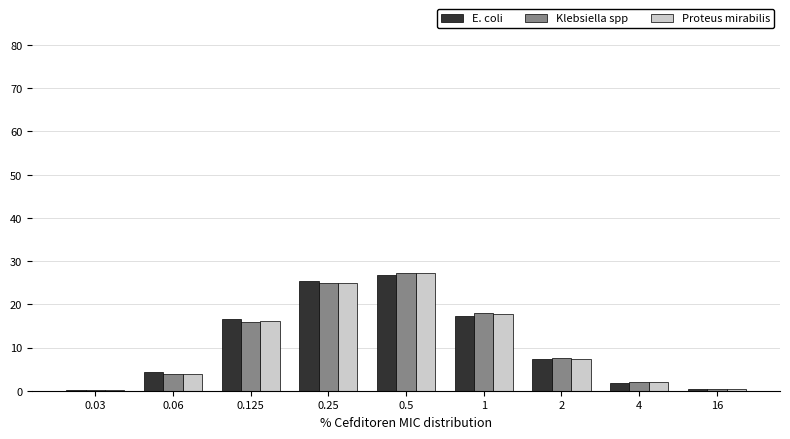

What is the total value across all series at 4?

5.8